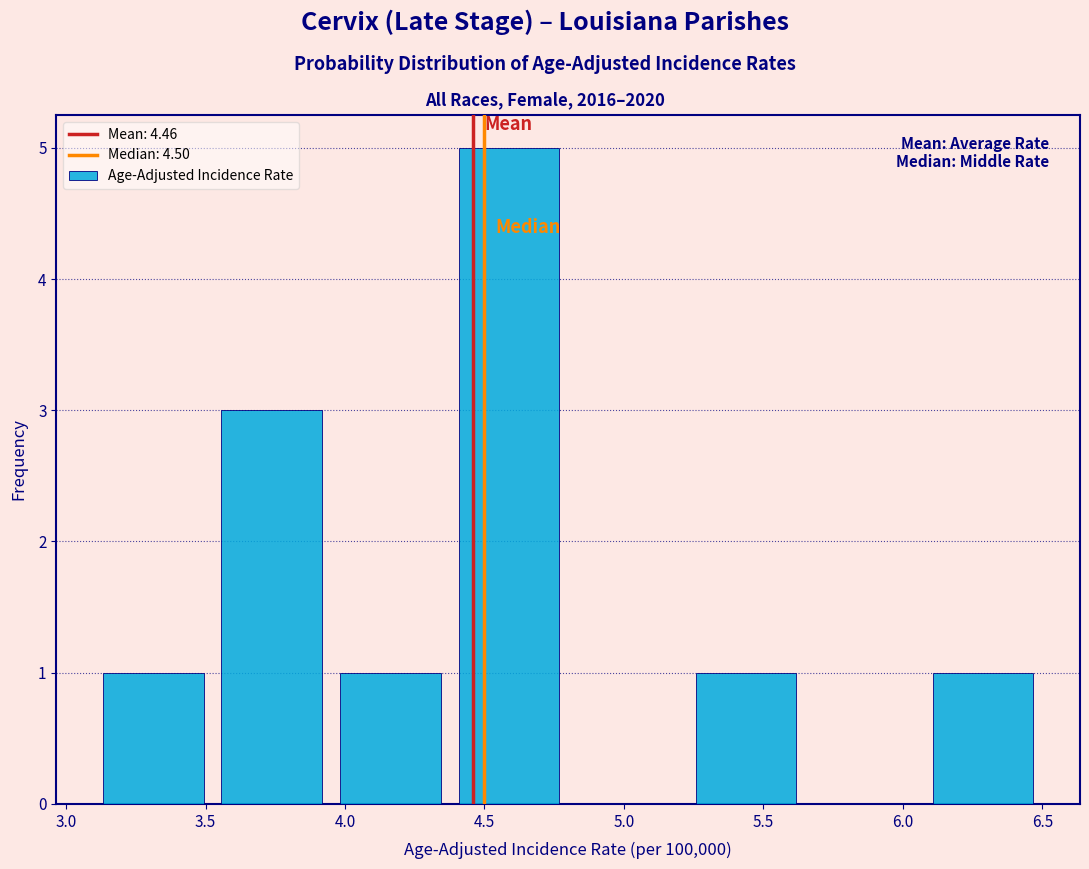

What is the height of the bar covering 4.375 to 4.800 on the x-axis? Neither the bar edges nor the heights are printed on the chart, so give them approximately, as read against the axes.

5